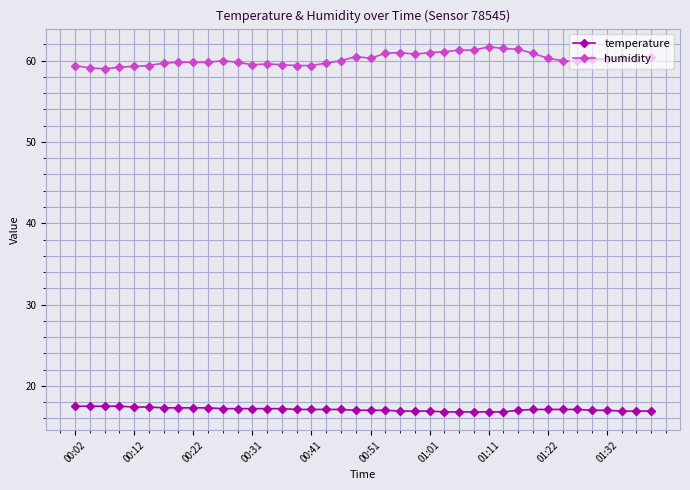

Rank the series by their average value, from lowest to highest.

temperature, humidity